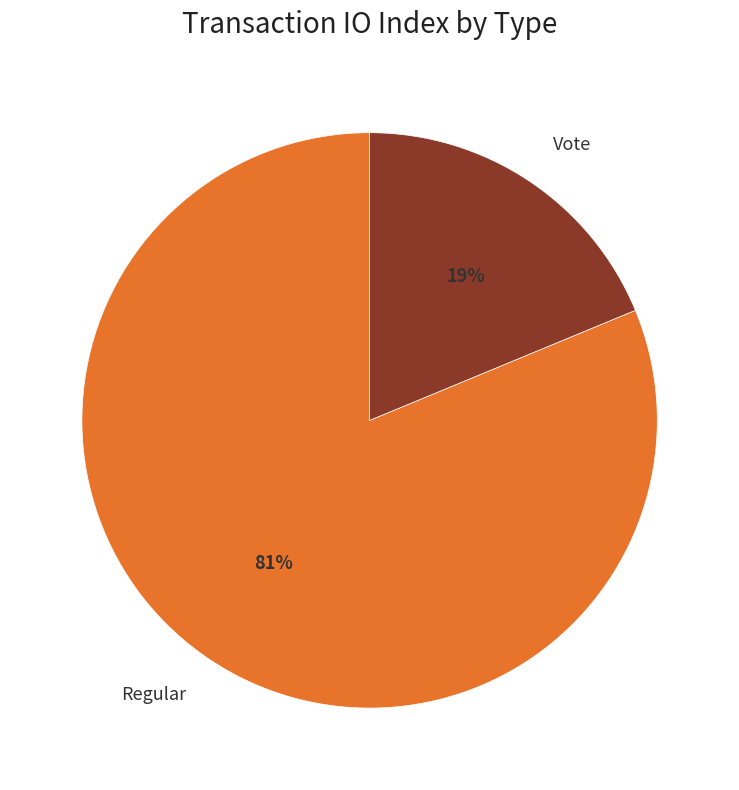

To the nearest percent, what is the difference between the Regular and Vote slice percentages?

62%